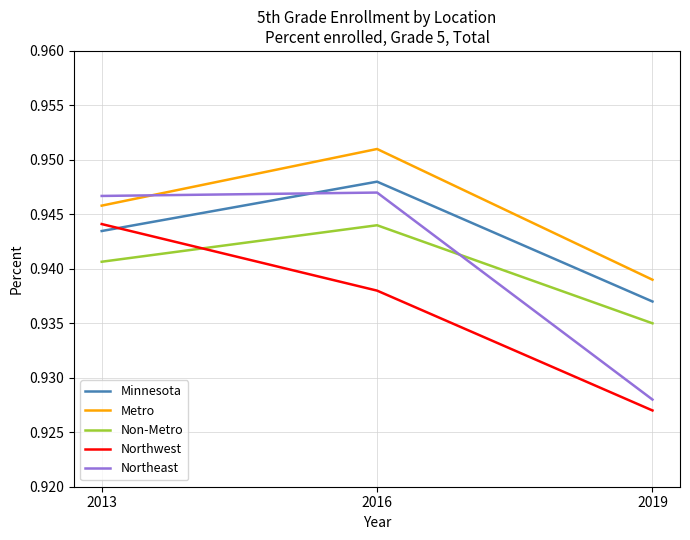

What is the total value across all series at 2016?

4.7